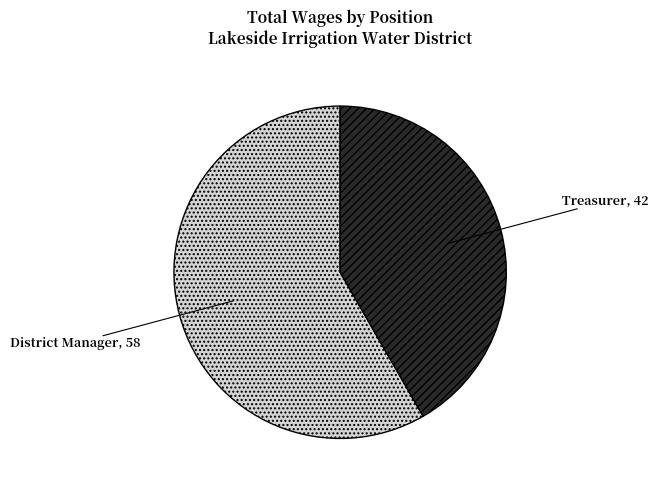

What is the largest slice in the pie chart?

District Manager